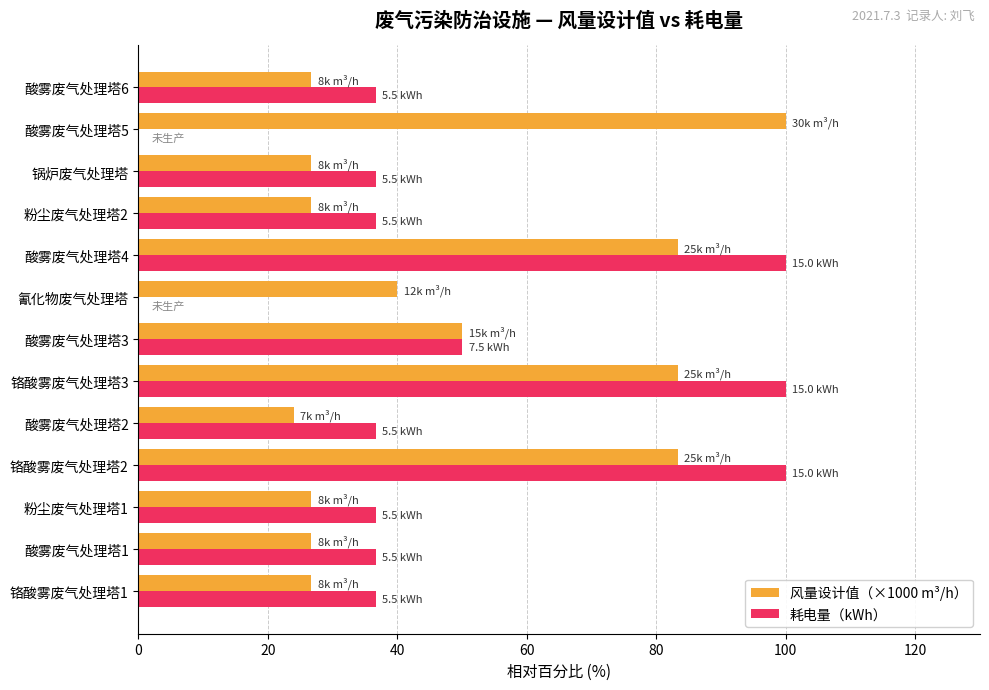

What is the sum of all 风量设计值（×1000 m³/h） values?

624.0